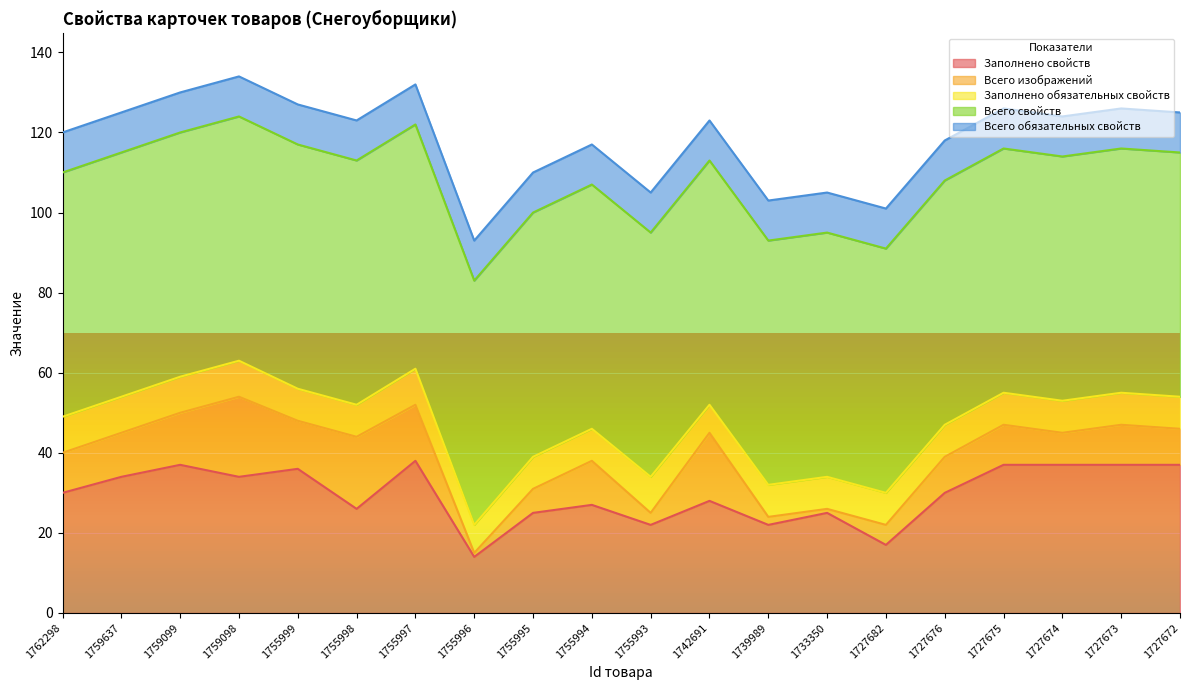

Reading right to left, transcribe all the data shown in this chart.

Заполнено свойств: 1727672=37	1727673=37	1727674=37	1727675=37	1727676=30	1727682=17	1733350=25	1739989=22	1742691=28	1755993=22	1755994=27	1755995=25	1755996=14	1755997=38	1755998=26	1755999=36	1759098=34	1759099=37	1759637=34	1762298=30
Всего изображений: 1727672=9	1727673=10	1727674=8	1727675=10	1727676=9	1727682=5	1733350=1	1739989=2	1742691=17	1755993=3	1755994=11	1755995=6	1755996=1	1755997=14	1755998=18	1755999=12	1759098=20	1759099=13	1759637=11	1762298=10
Заполнено обязательных свойств: 1727672=8	1727673=8	1727674=8	1727675=8	1727676=8	1727682=8	1733350=8	1739989=8	1742691=7	1755993=9	1755994=8	1755995=8	1755996=7	1755997=9	1755998=8	1755999=8	1759098=9	1759099=9	1759637=9	1762298=9
Всего свойств: 1727672=61	1727673=61	1727674=61	1727675=61	1727676=61	1727682=61	1733350=61	1739989=61	1742691=61	1755993=61	1755994=61	1755995=61	1755996=61	1755997=61	1755998=61	1755999=61	1759098=61	1759099=61	1759637=61	1762298=61
Всего обязательных свойств: 1727672=10	1727673=10	1727674=10	1727675=10	1727676=10	1727682=10	1733350=10	1739989=10	1742691=10	1755993=10	1755994=10	1755995=10	1755996=10	1755997=10	1755998=10	1755999=10	1759098=10	1759099=10	1759637=10	1762298=10